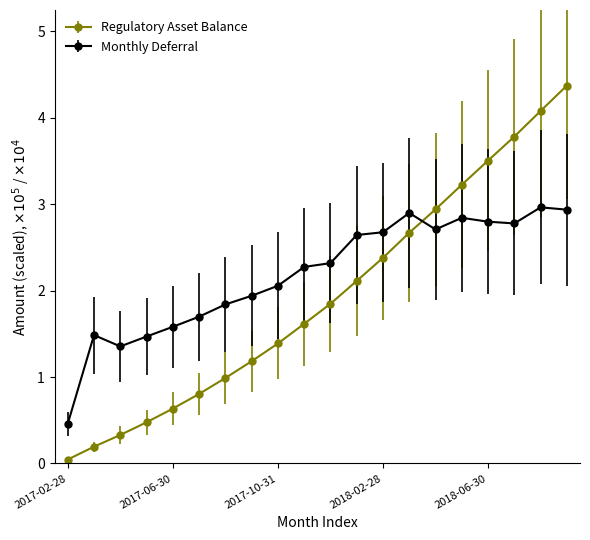

How many data points in Monthly Deferral are above 2?

12